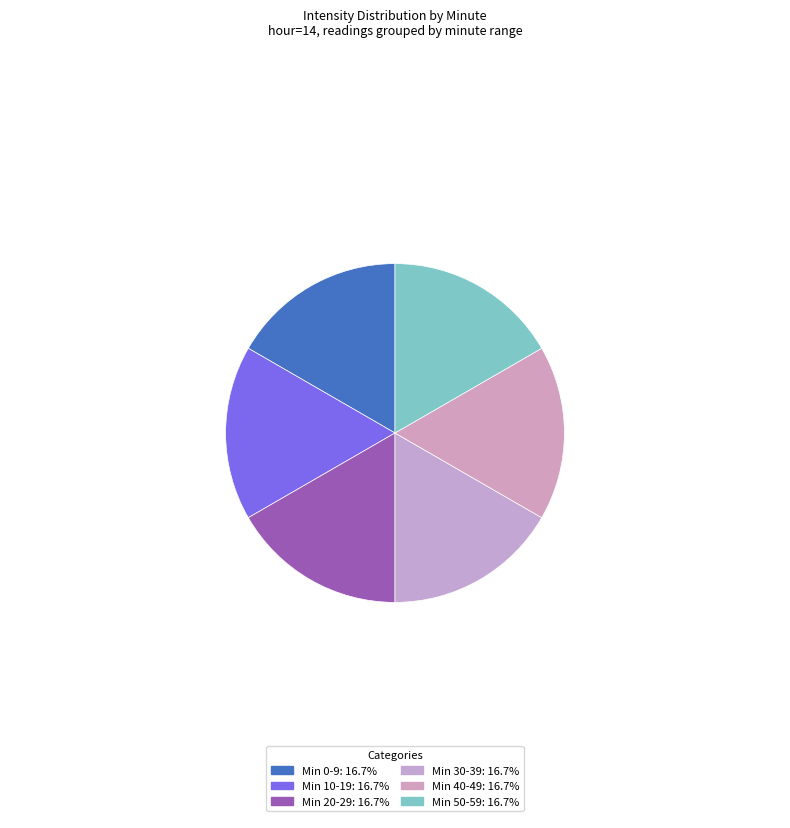

How many segments does this pie chart have?

6